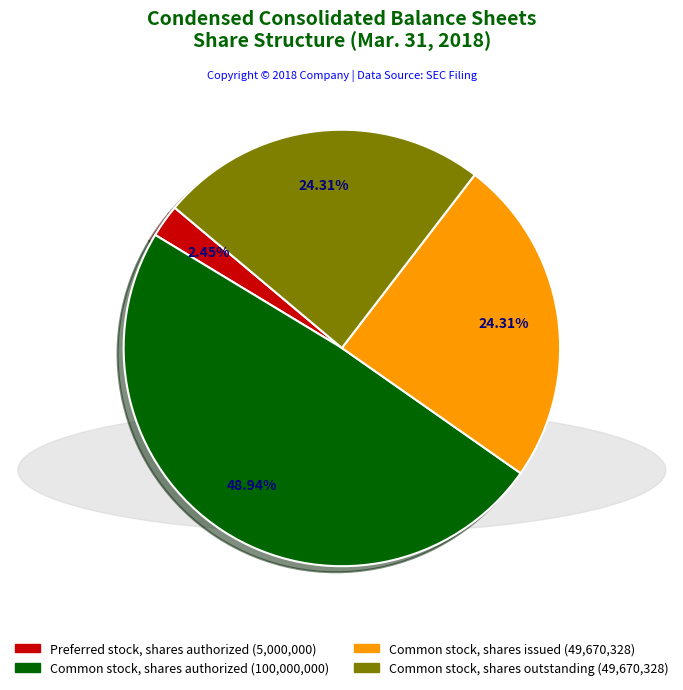

Combined, what portion of the pie is Common stock, shares authorized and Common stock, shares outstanding?

73.2%